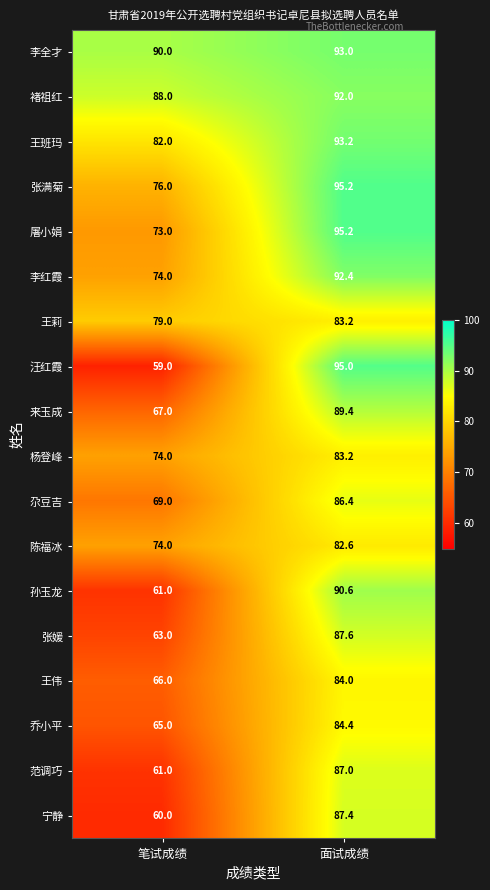

What is the difference between the highest and lowest values at 笔试成绩?

31.0